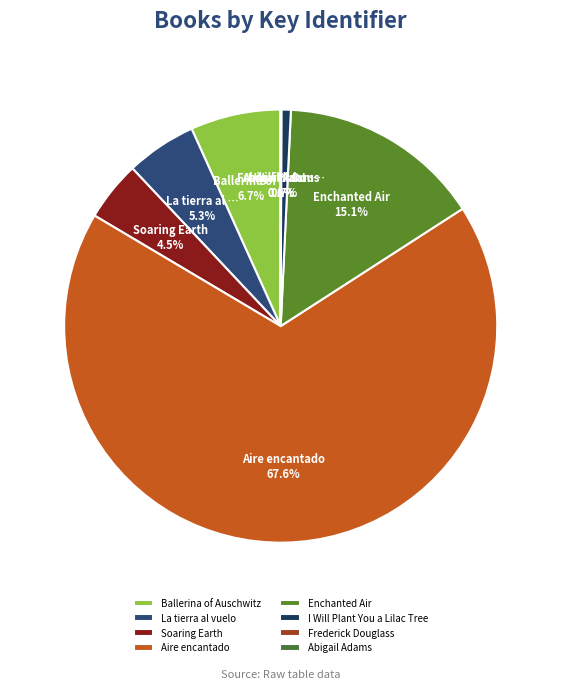

What is the ratio of the value at I Will Plant You a Lilac Tree to the value at Frederick Douglass?

14.1